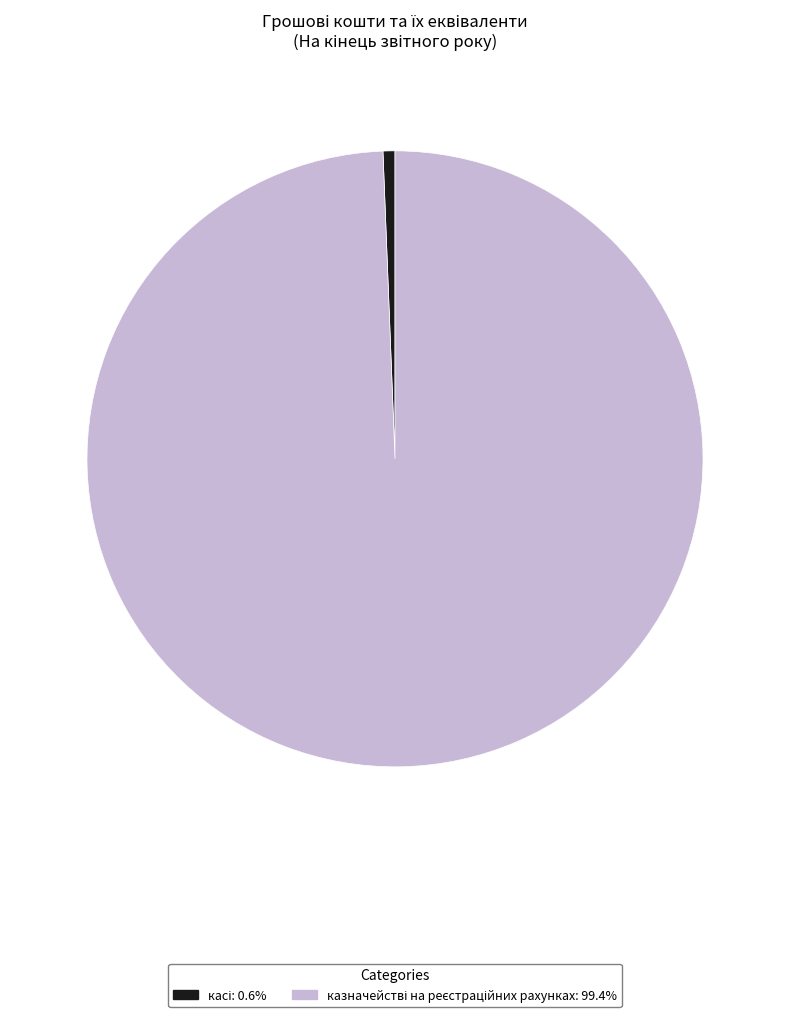

Is there any slice that represents more than half of the pie?

Yes